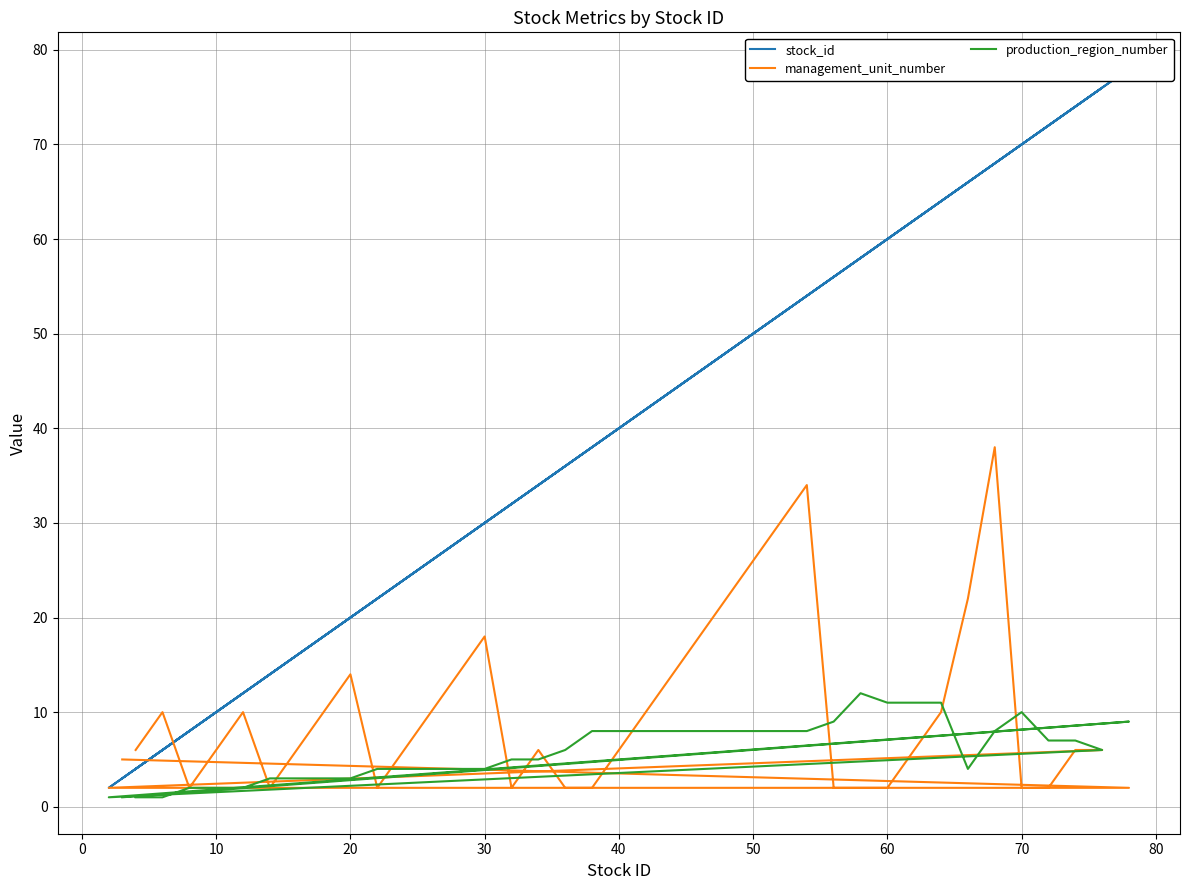

Reading left to right, extract all data points from this chart.

stock_id: 4	6	8	10	12	14	16	18	20	22	24	26	28	30	32	34	36	38	40	42	44	46	48	50	52	54	56	58	60	62	64	66	68	70	72	74	76	2	78	3
management_unit_number: 6	10	2	6	10	2	6	10	14	2	6	10	14	18	2	6	2	2	6	10	14	18	22	26	30	34	2	2	2	6	10	22	38	2	2	6	6	2	2	5
production_region_number: 1	1	2	2	2	3	3	3	3	4	4	4	4	4	5	5	6	8	8	8	8	8	8	8	8	8	9	12	11	11	11	4	8	10	7	7	6	1	9	1